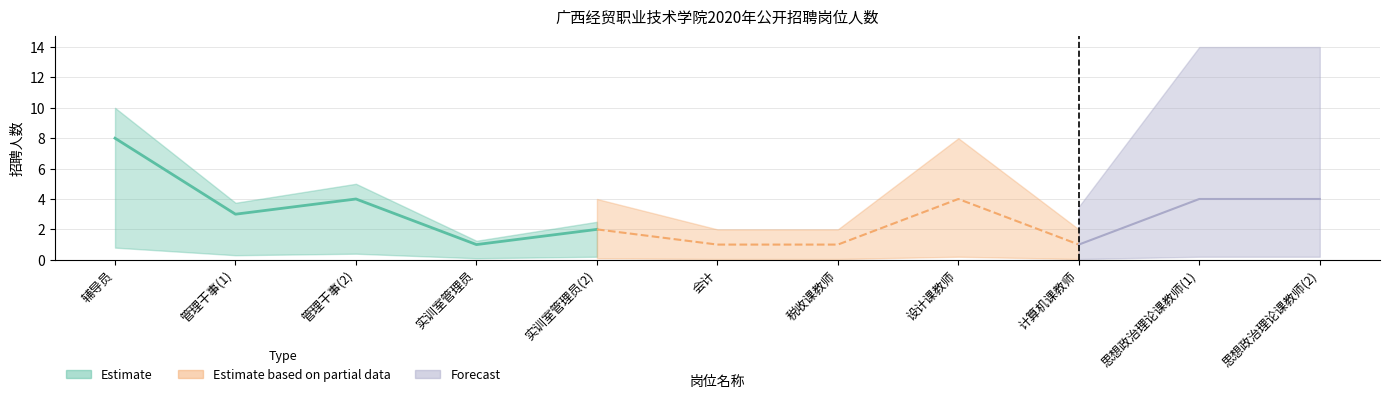

What is the change in value from 税收课教师 to 思想政治理论课教师(1)?

+3